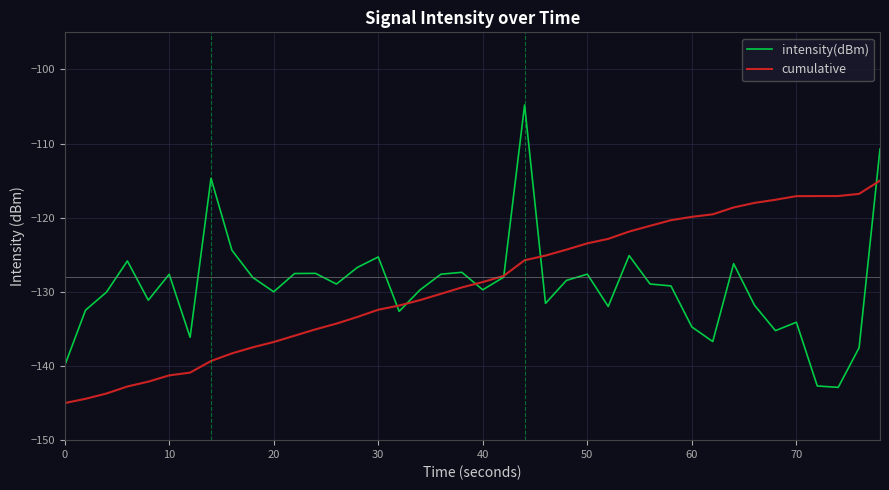

What is the smallest value displayed?

-145.0